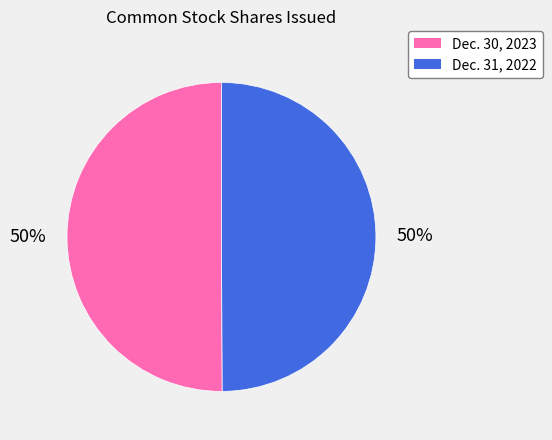

To the nearest percent, what is the combined percentage of Dec. 30, 2023 and Dec. 31, 2022?

100%